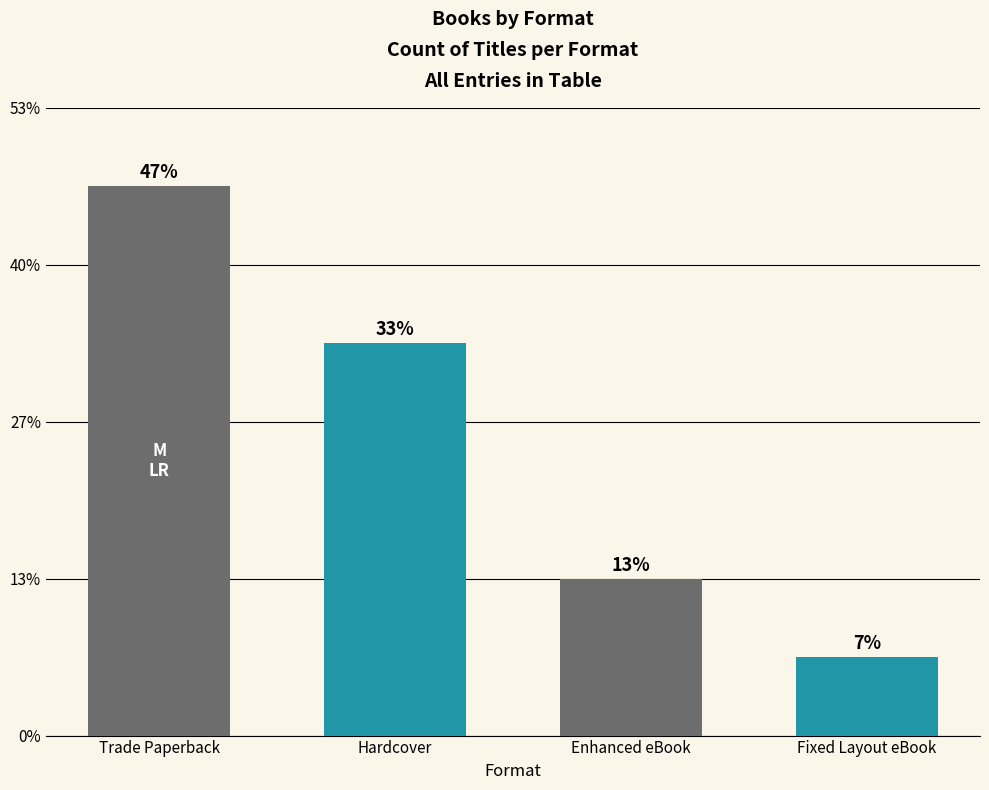

How many bars are there in total?

4